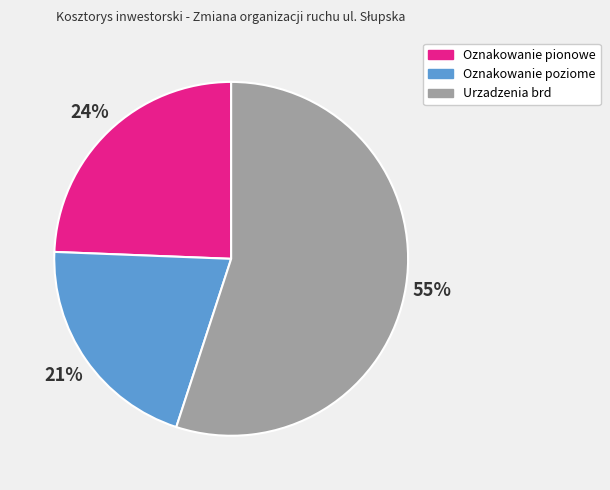

Is Urzadzenia brd the majority of the pie?

Yes